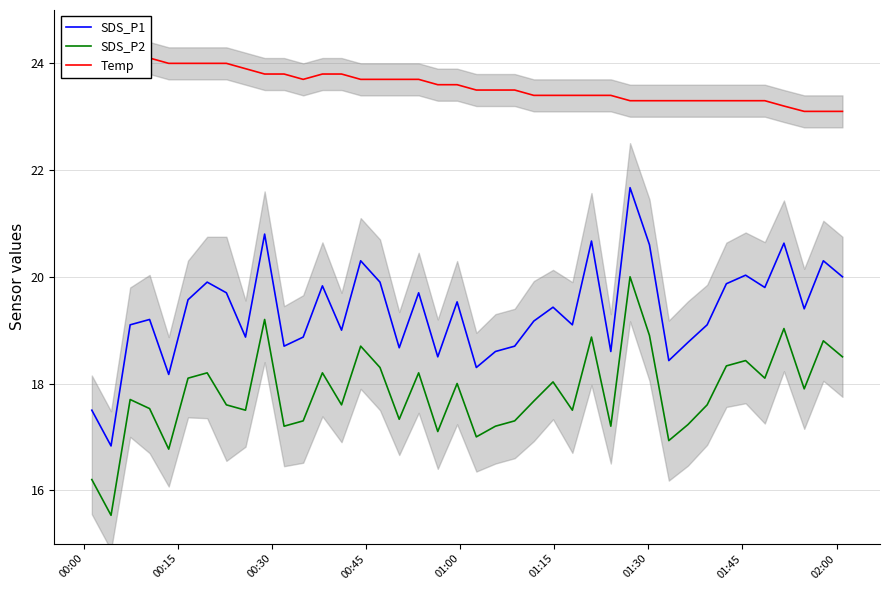

What is the maximum value for SDS_P2?

20.0